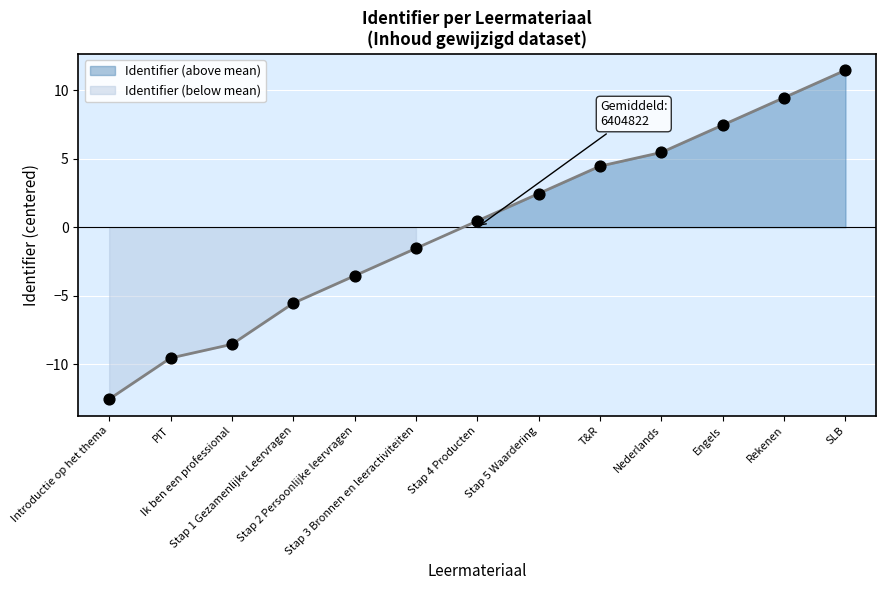

Which has a higher value, Stap 5 Waardering or Stap 1 Gezamenlijke Leervragen?

Stap 5 Waardering